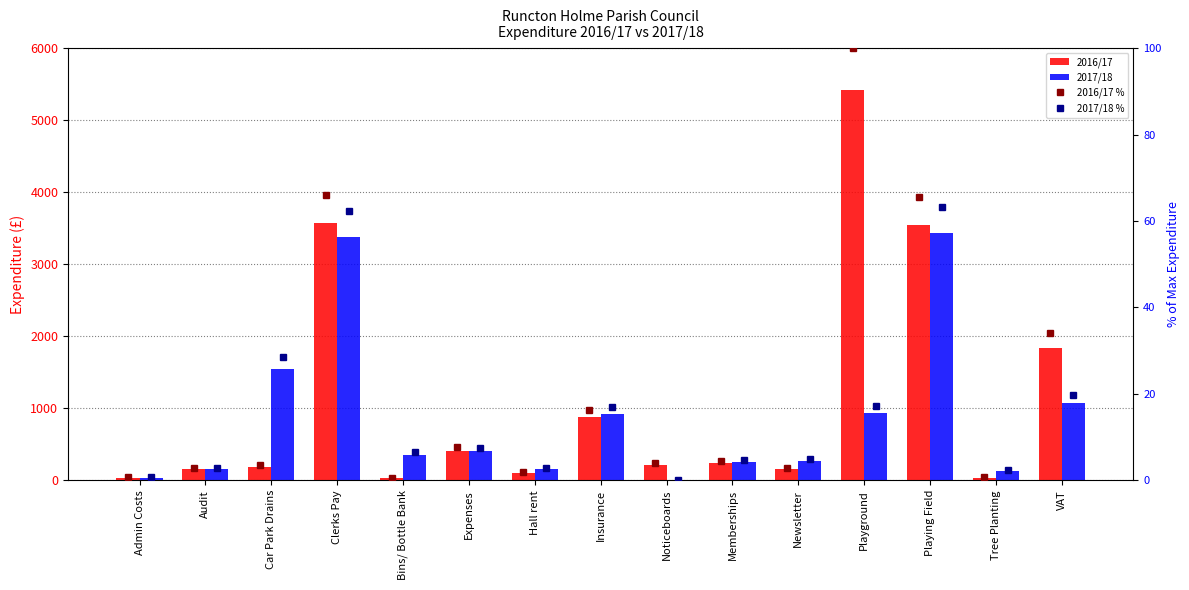

Reading right to left, extract all data points from this chart.

2016/17: 1840.8	35.4	3545.6	5415.8	151.0	244.6	217.5	883.8	100.0	412.9	33.0	3577.3	188.5	150.0	35.0
2017/18: 1070.2	135.0	3430.0	930.8	272.2	251.8	0.0	922.0	150.0	410.8	358.0	3379.2	1550.0	150.0	35.0
2016/17 %: 34.0	0.7	65.5	100.0	2.8	4.5	4.0	16.3	1.8	7.6	0.6	66.1	3.5	2.8	0.6
2017/18 %: 19.8	2.5	63.3	17.2	5.0	4.6	0.0	17.0	2.8	7.6	6.6	62.4	28.6	2.8	0.6